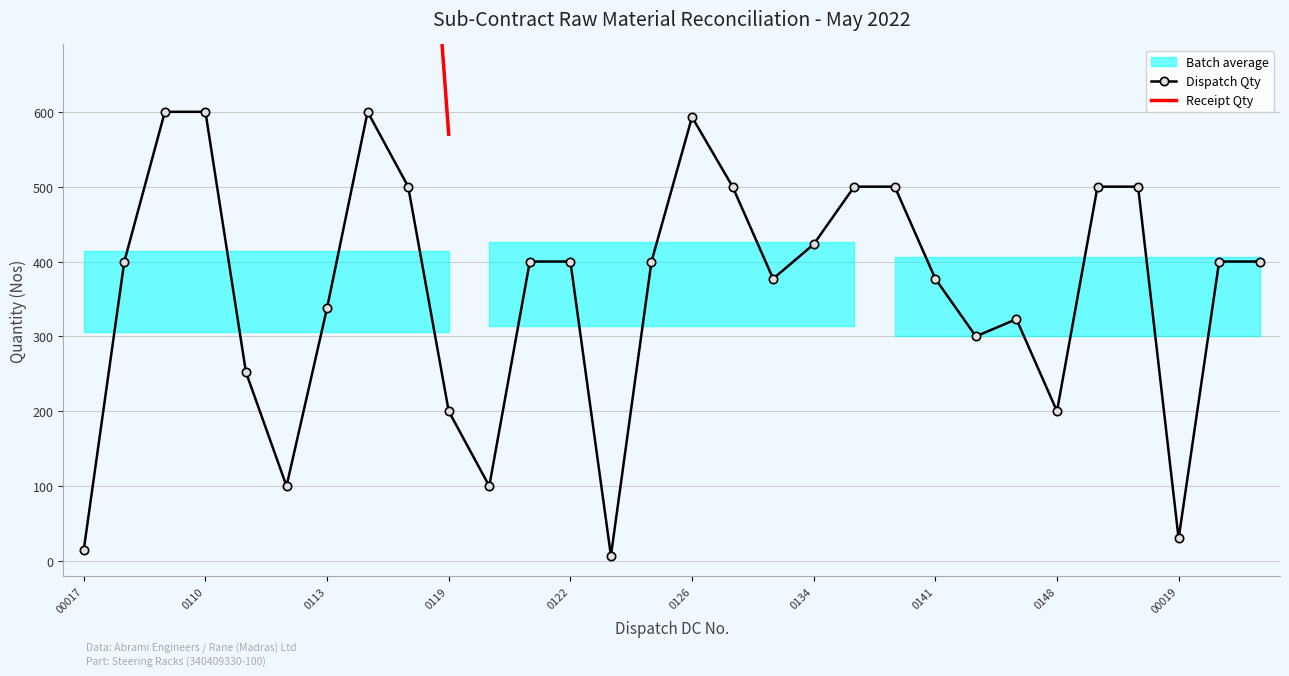

Count the number of values greater than 1300.

2